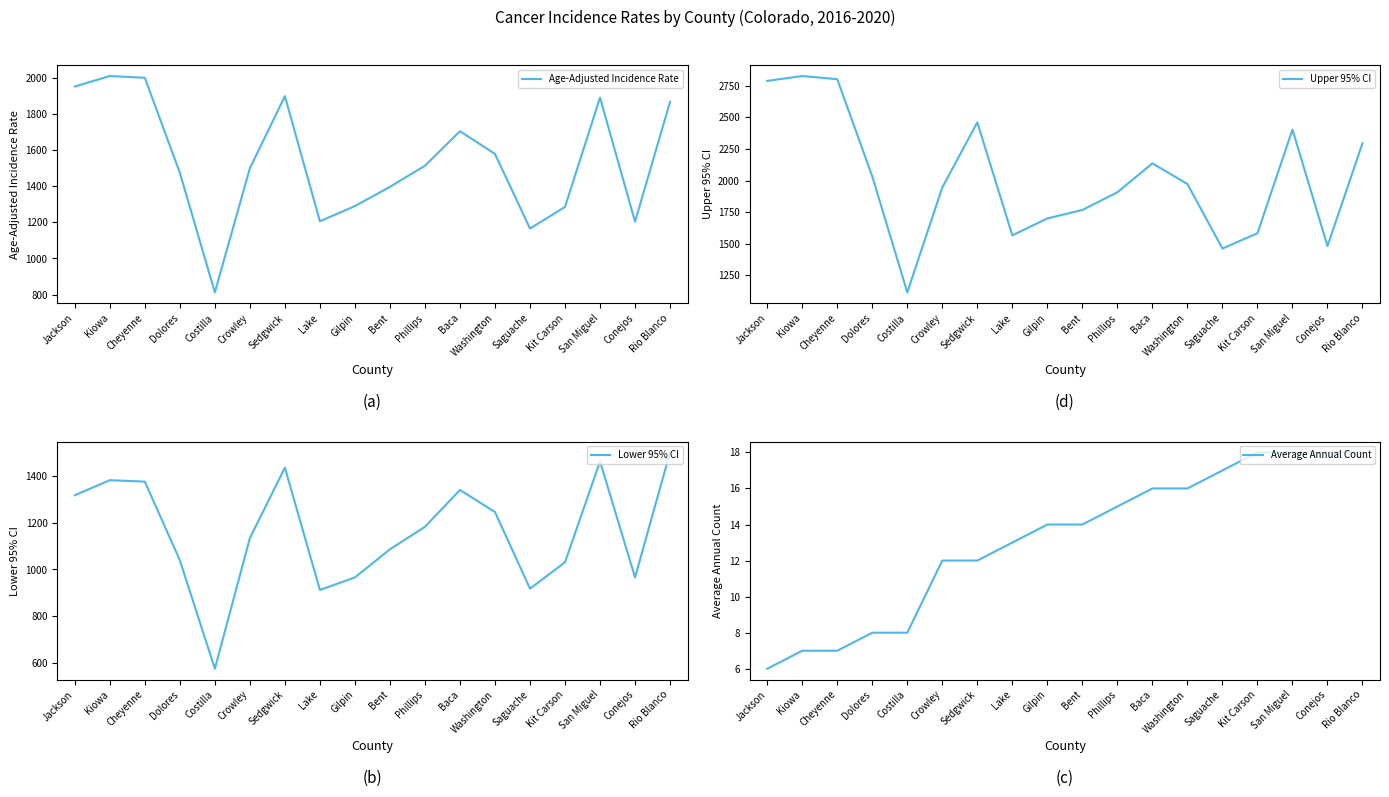

Does the chart have visible grid lines?

No